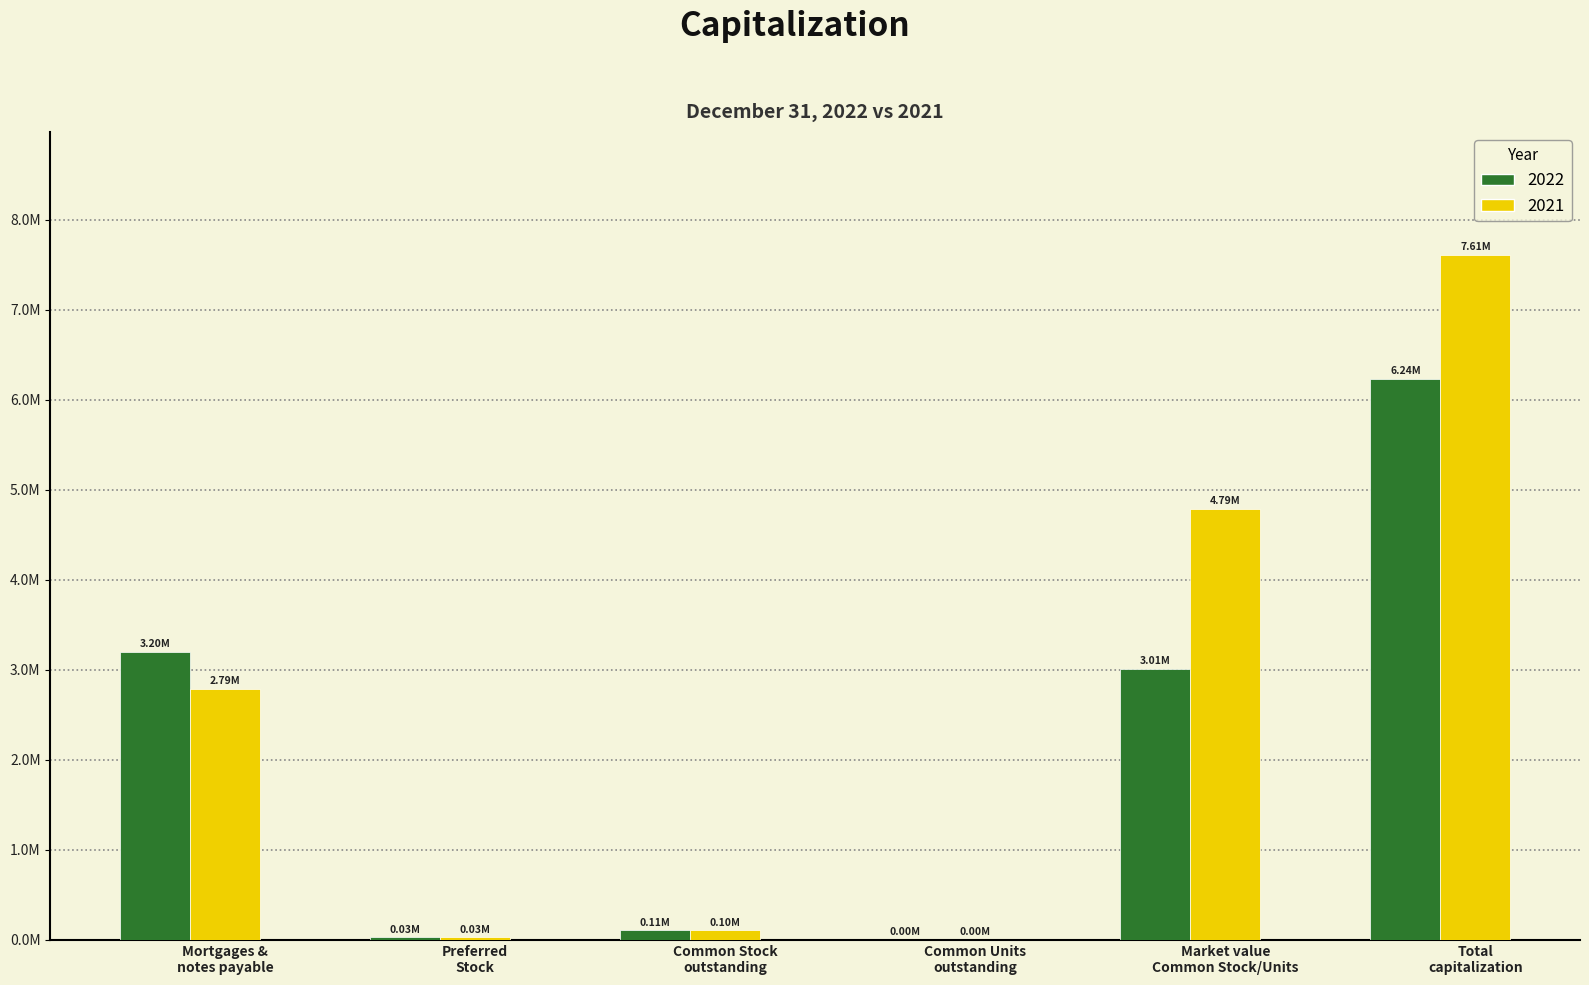

Are the bars horizontal?

No